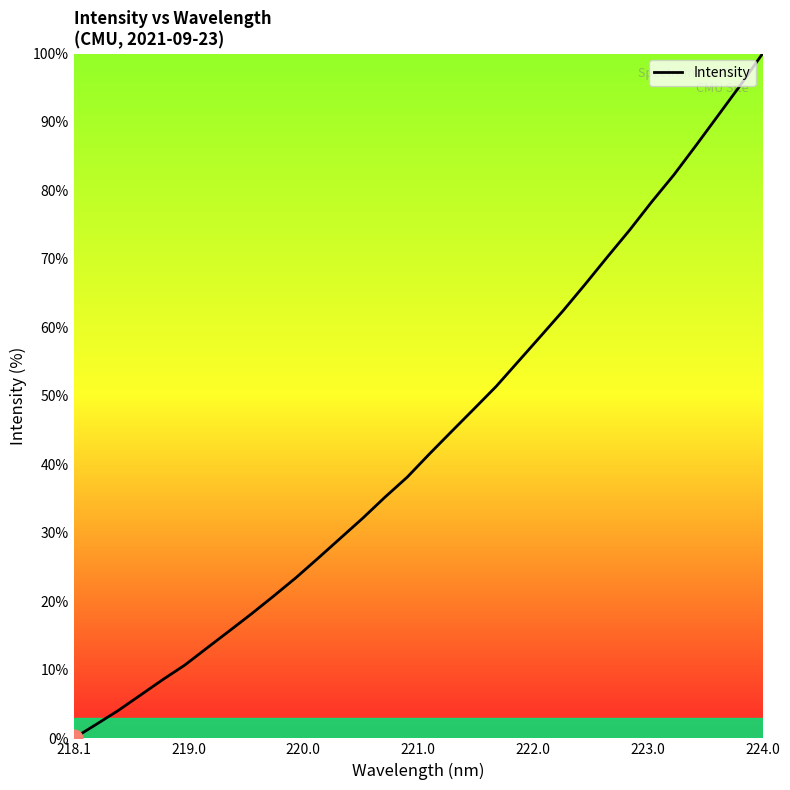

What is the greatest value displayed?

100.0